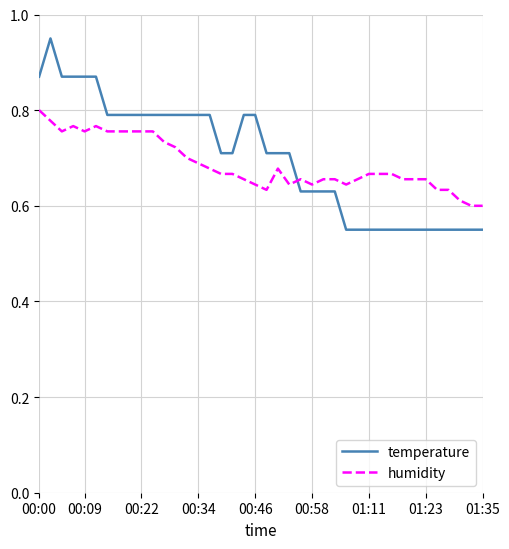

Which series ends up on top after the final intersection of temperature and humidity?

humidity